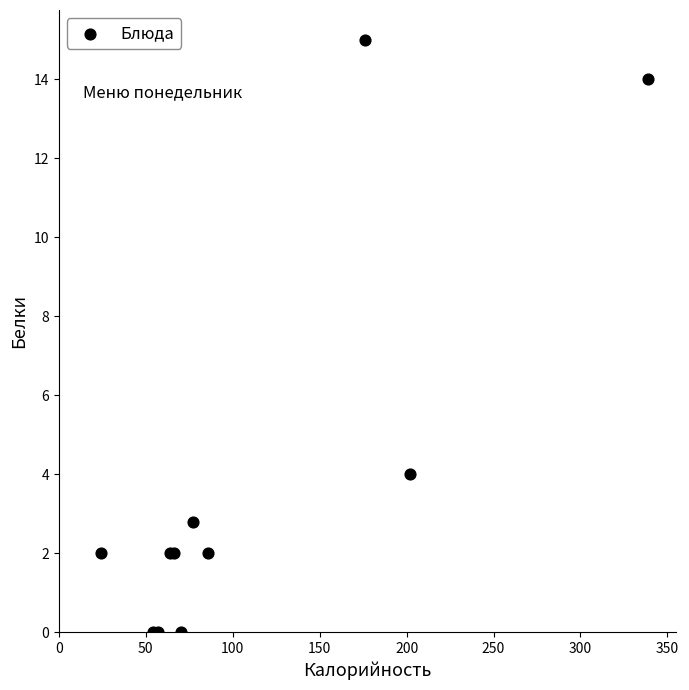

What Y value in the scatter plot is closest to 7?

4.0